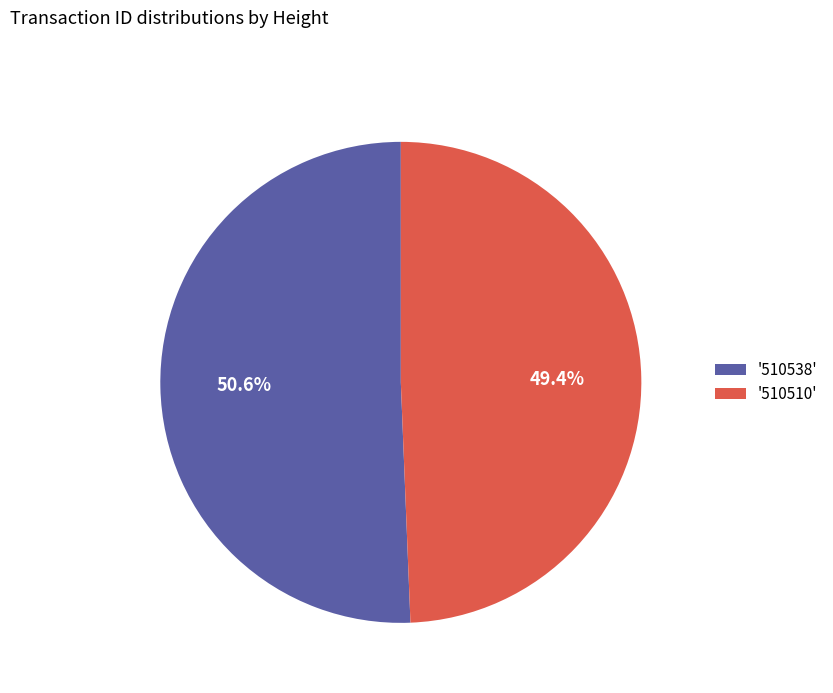

Which slice is the largest?

'510538'